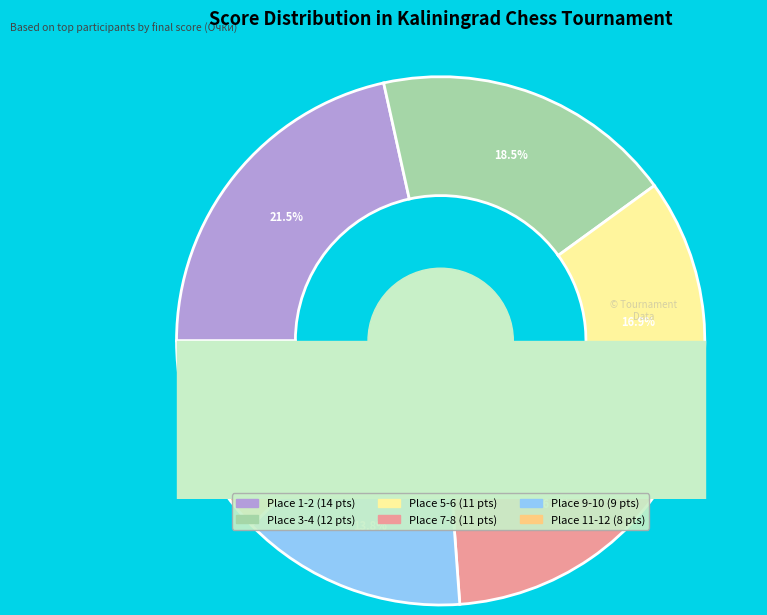

What percentage is NOT represented by 1-2?

78.5%